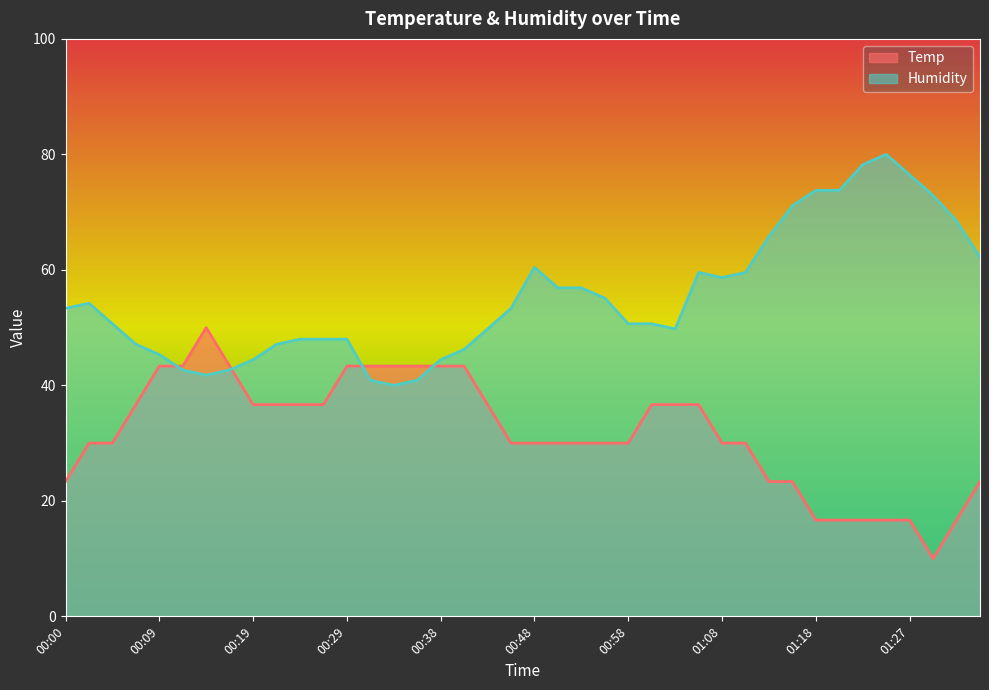

At which label does Humidity reach its minimum?

00:34